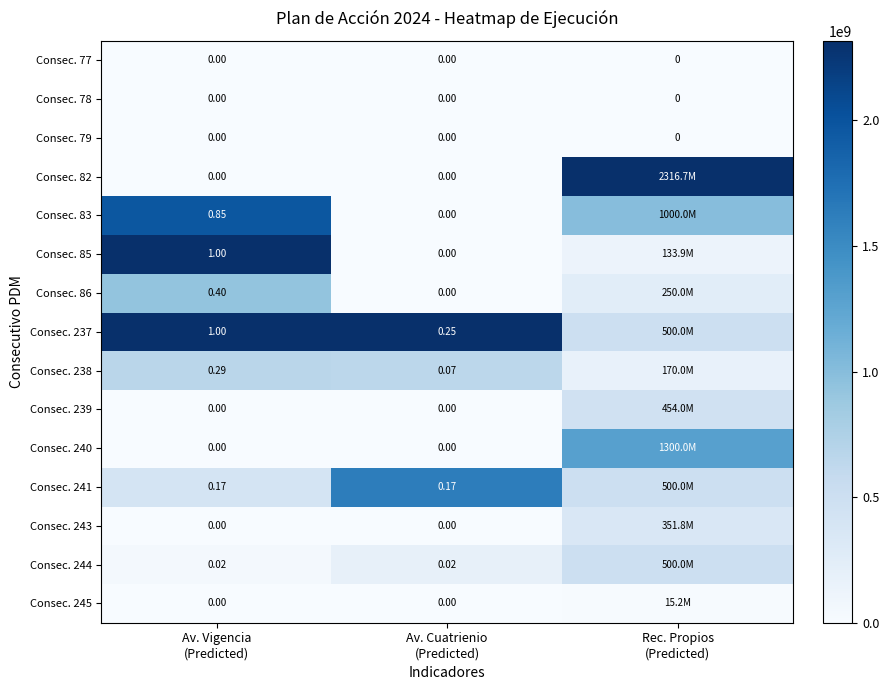

Which label corresponds to the smallest value in the chart?

Av. Vigencia
(Predicted)